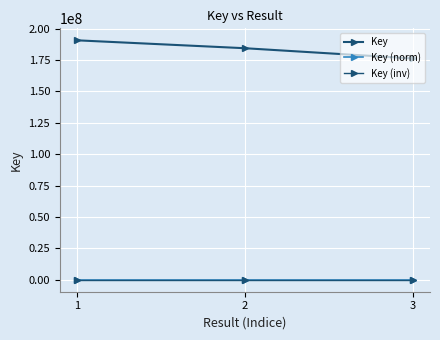

What is the difference between the Key values at 1 and 3?

14466370.0